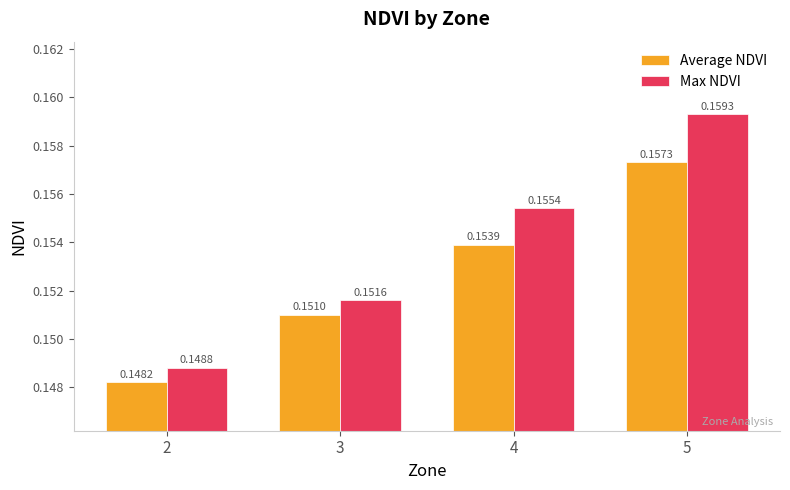

How many bars are there in total?

8